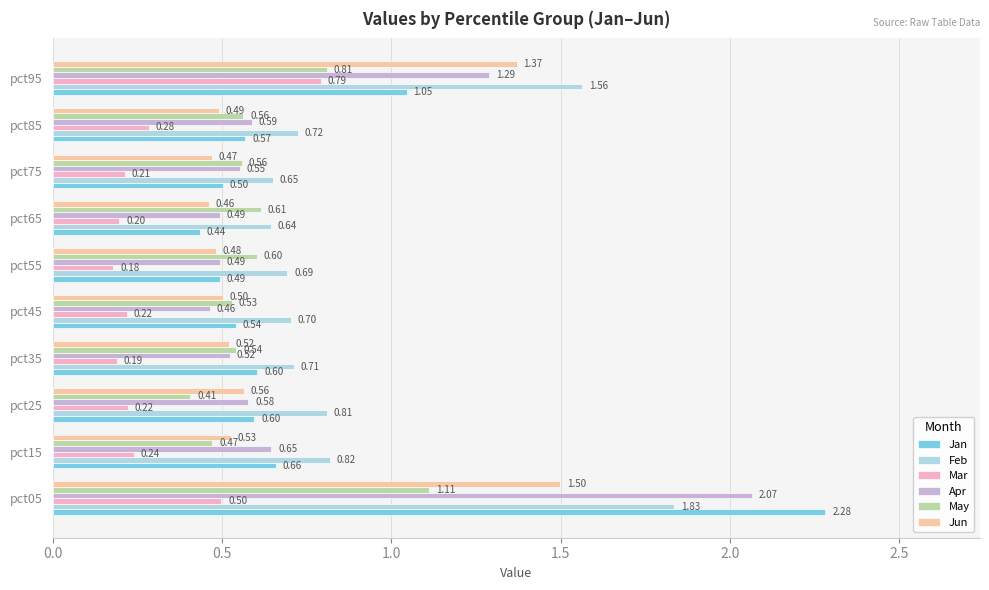

How many distinct data groups are displayed?

6